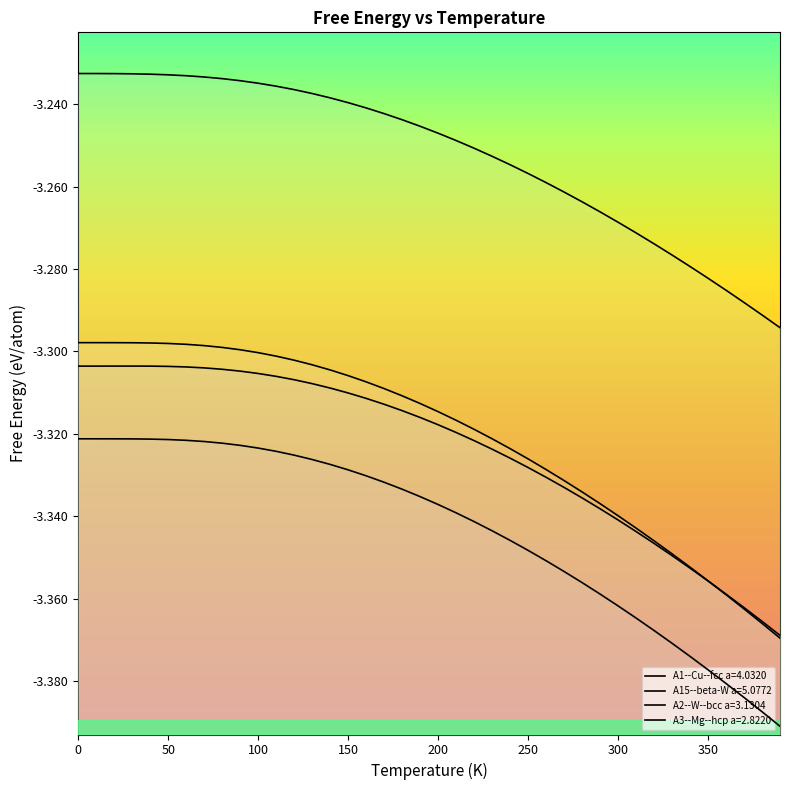

At which label is A15--beta-W a=5.0772 closest to -3?

30.0